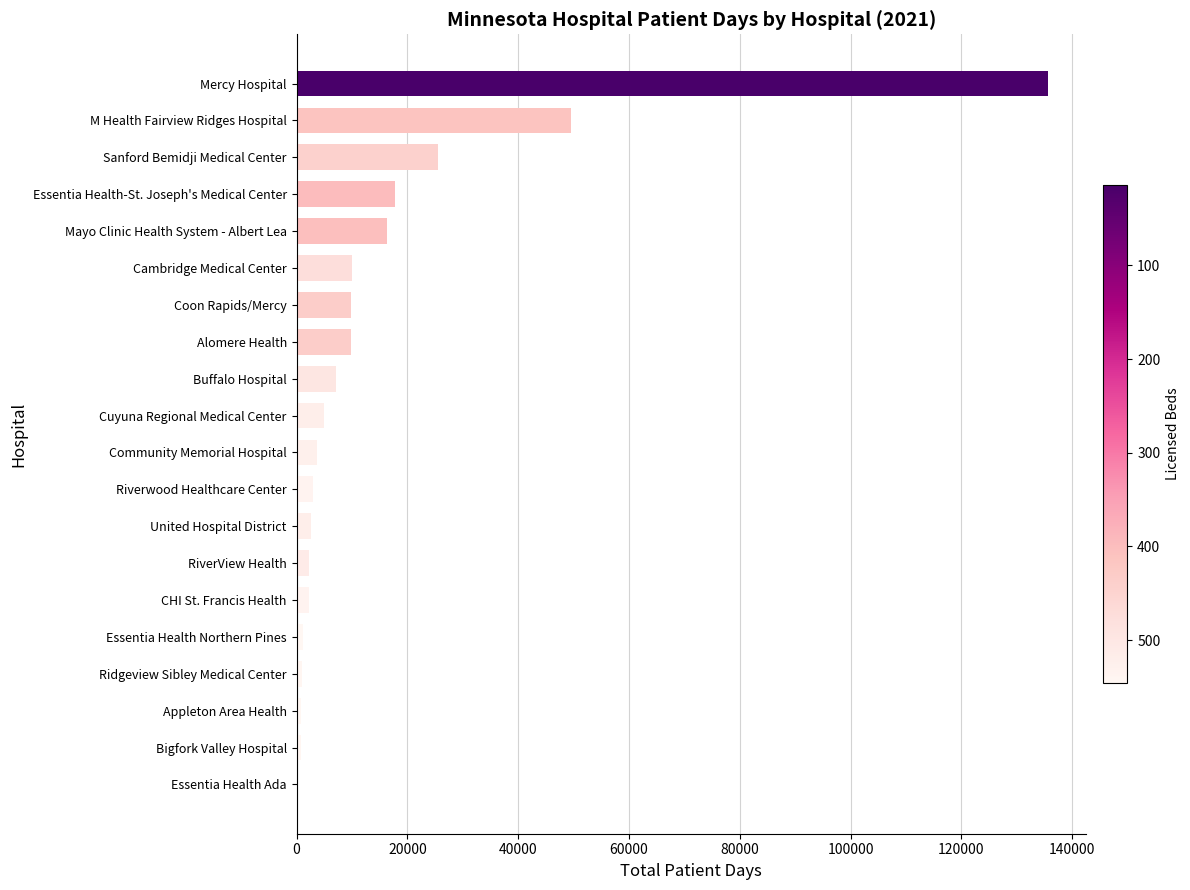

The value at Cuyuna Regional Medical Center is 4880. True or false?

True